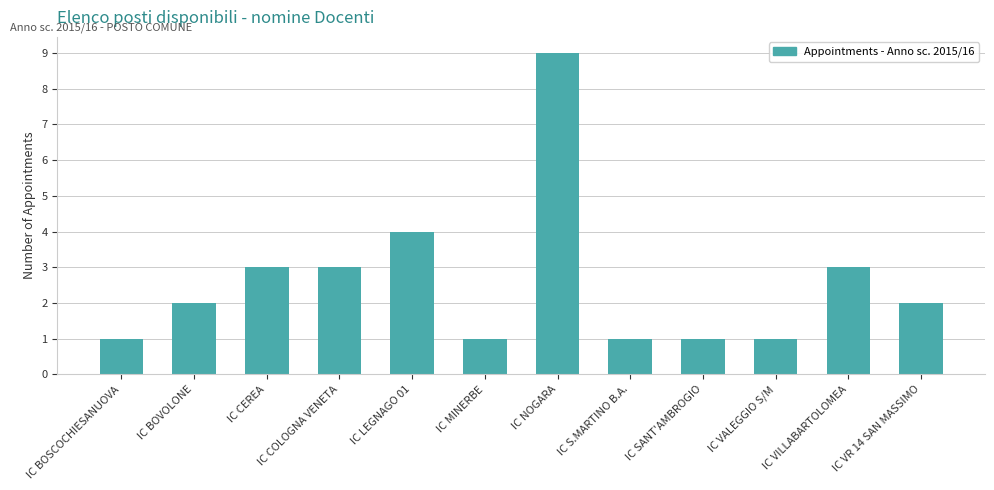

Reading right to left, what are all the values shown in this chart?

2	3	1	1	1	9	1	4	3	3	2	1